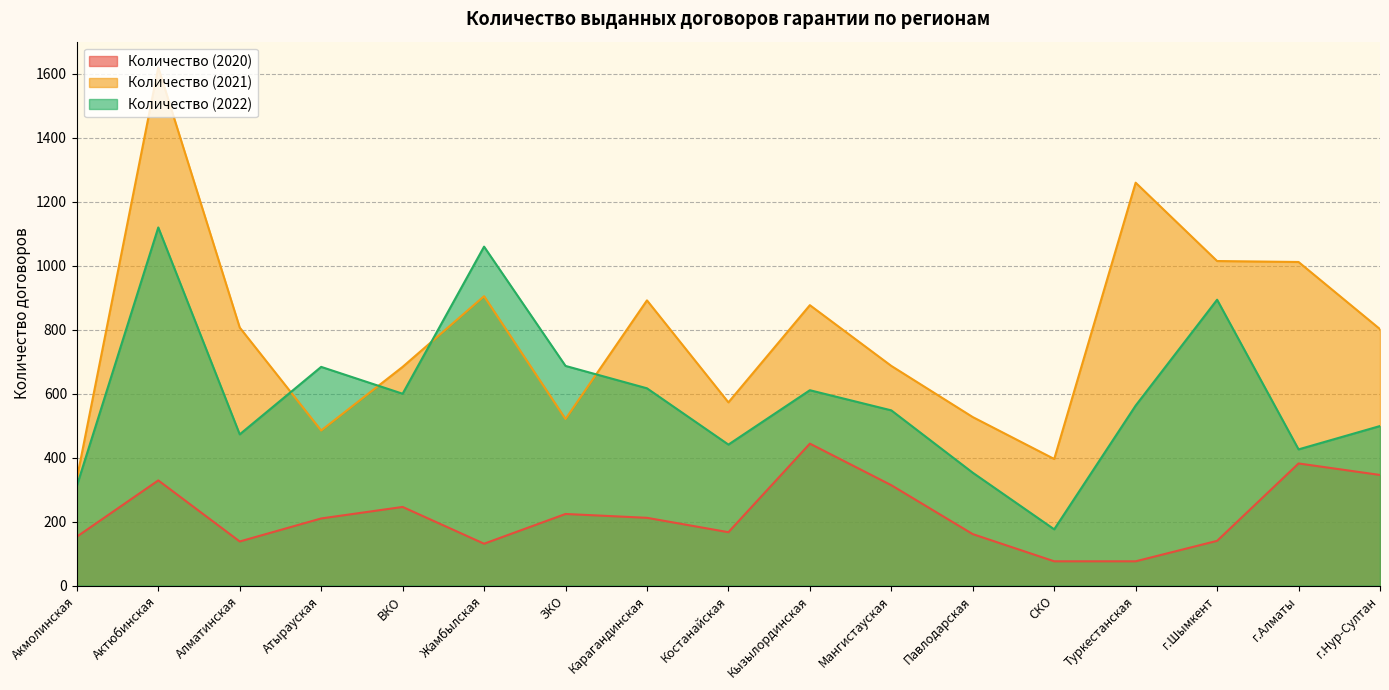

What is the difference between the maximum and minimum values in the Количество (2020) series?

368